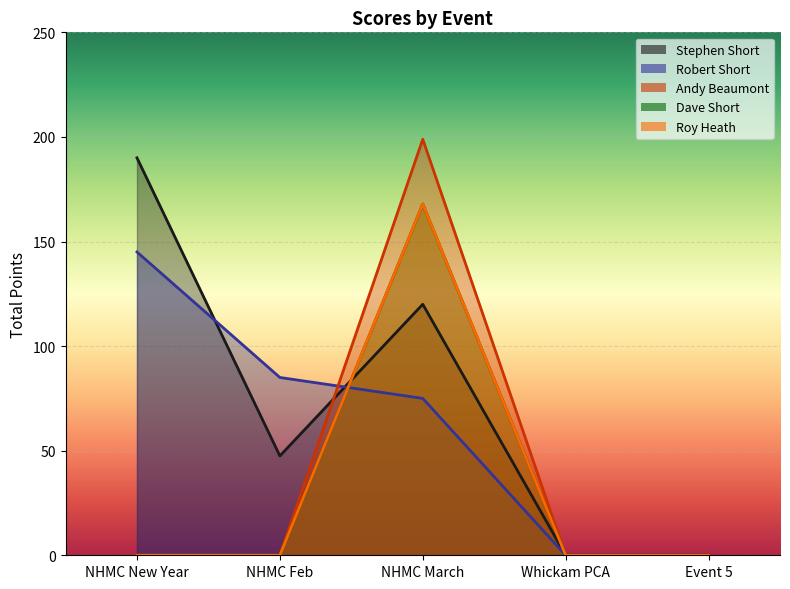

Where is Andy Beaumont nearest to the value 99?

NHMC New Year